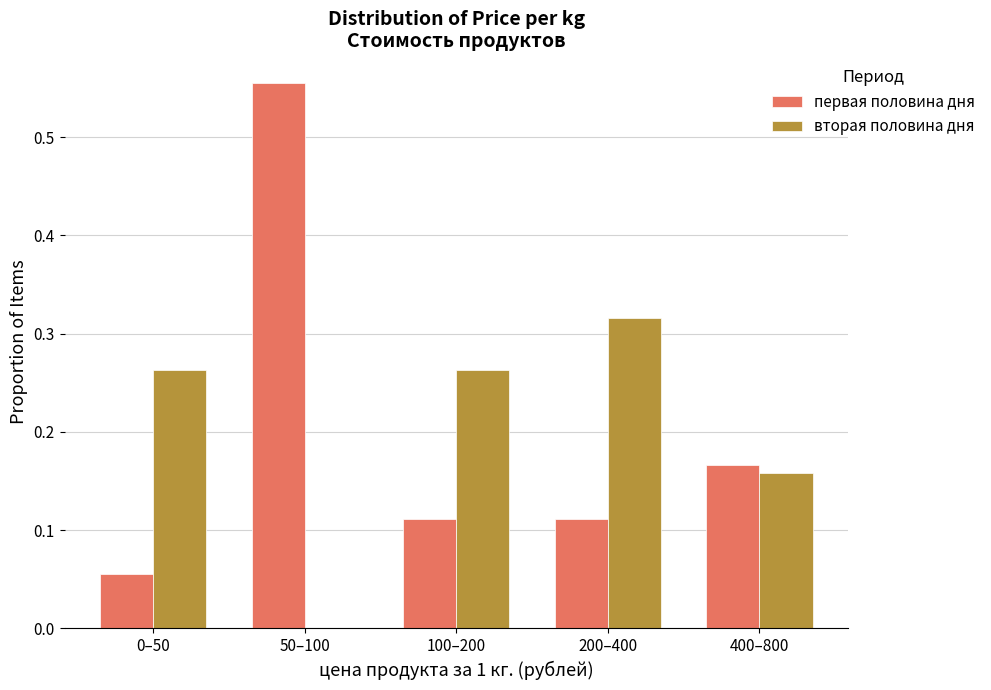

What is the total value across all series at 200–400?

0.4